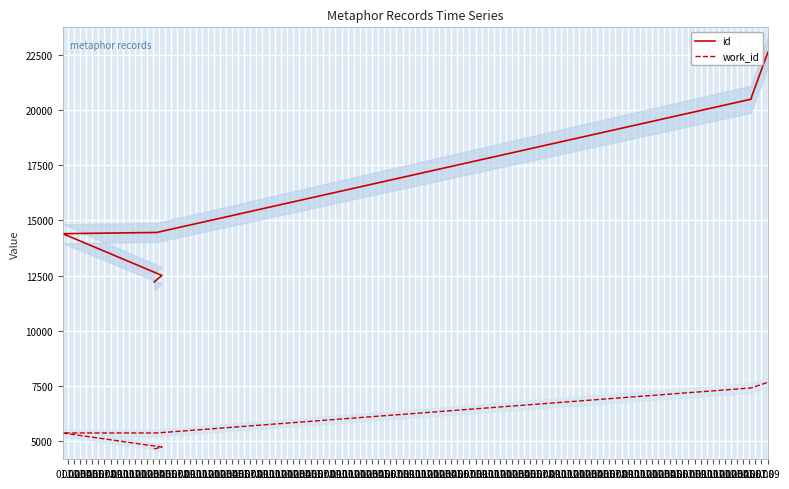

What is the greatest value displayed?

22624